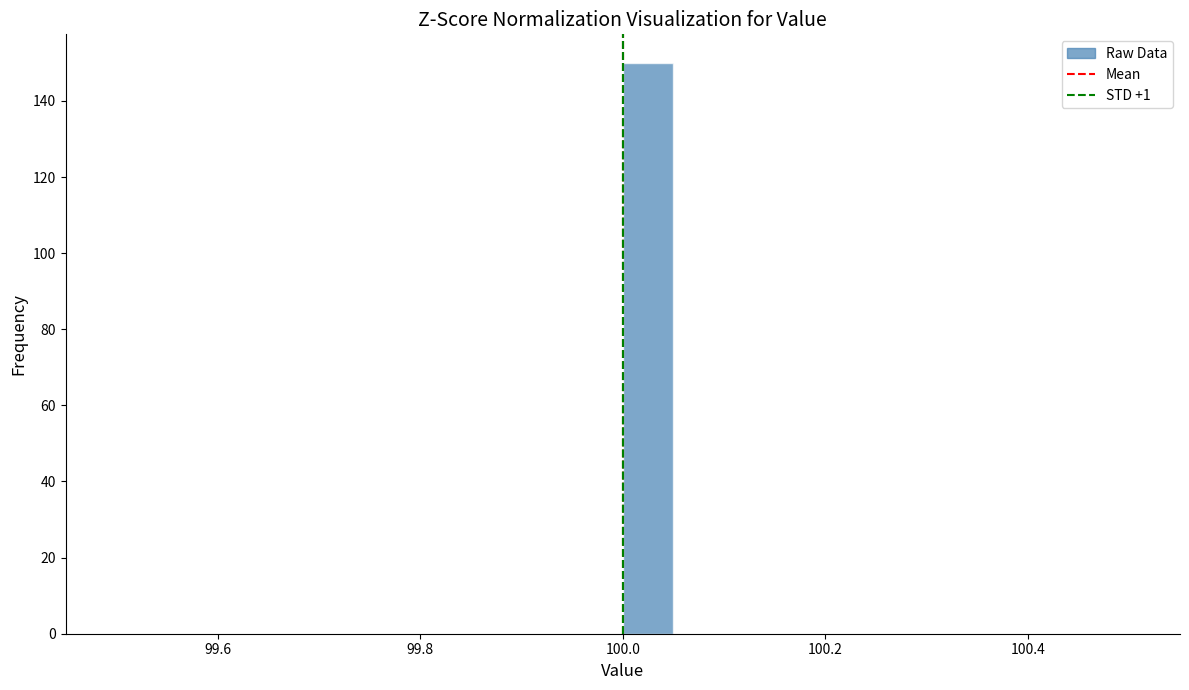

Read against the x-axis, roughly where is the centre of the tallest bar?

100.02